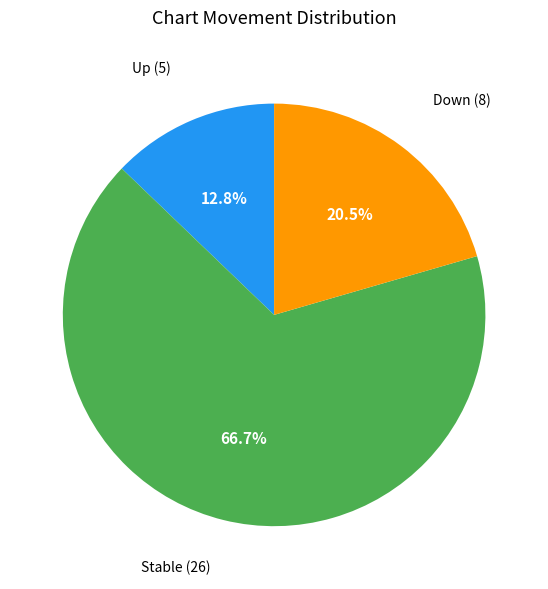

Does any single category account for the majority?

Yes